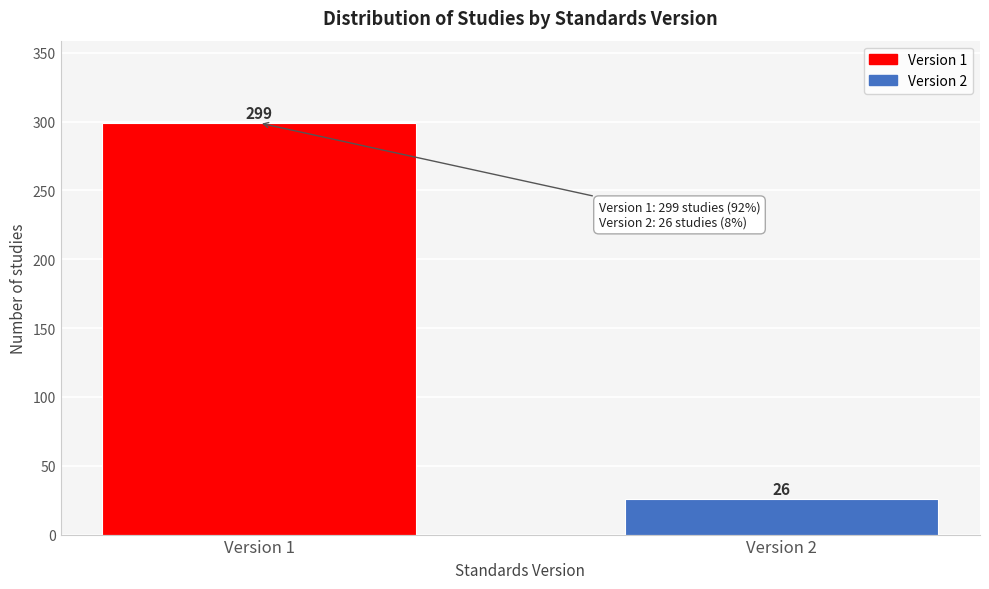

Reading left to right, transcribe all the data shown in this chart.

Version 1=299	Version 2=26